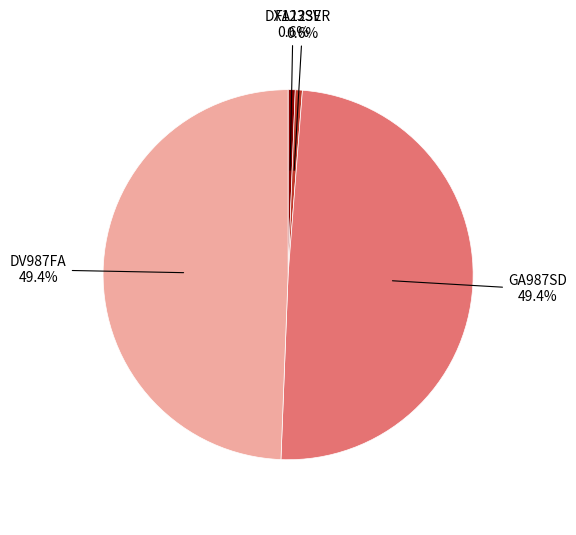

Combined, what portion of the pie is GA987SD and DX123SV?

50.0%